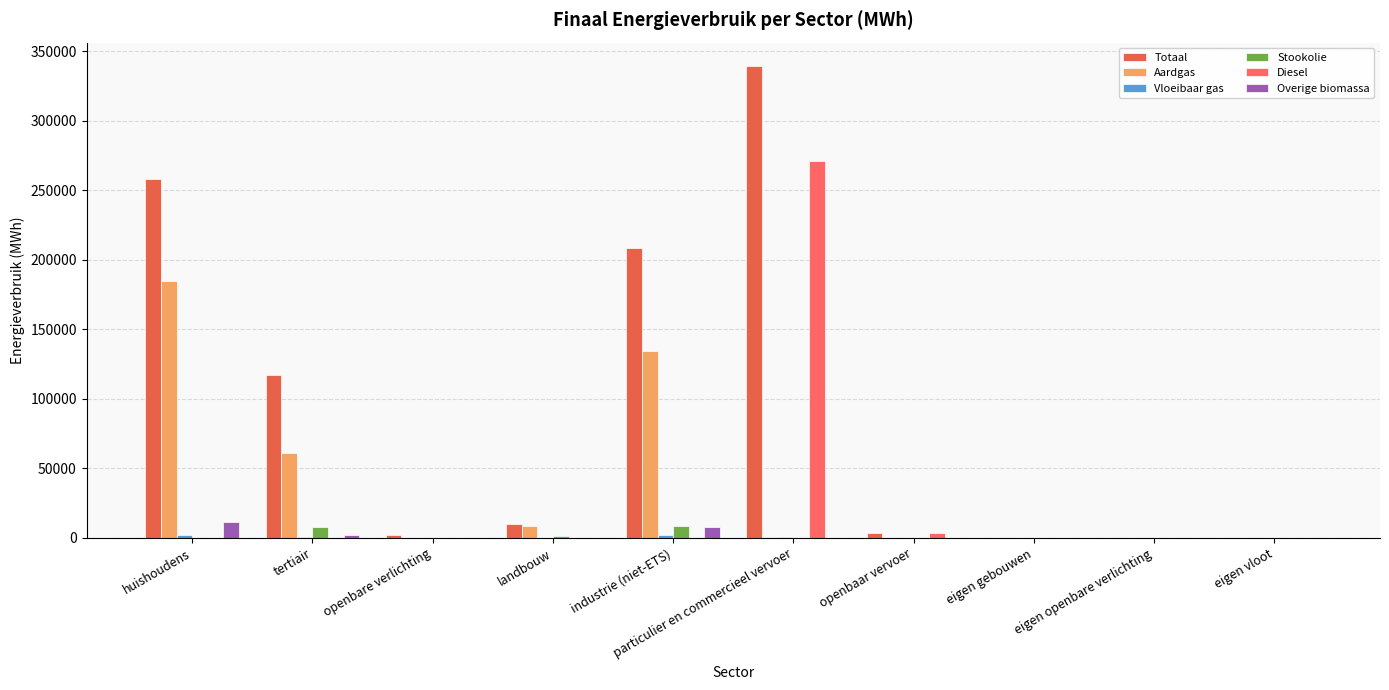

How many data points in Stookolie are above 0?

3